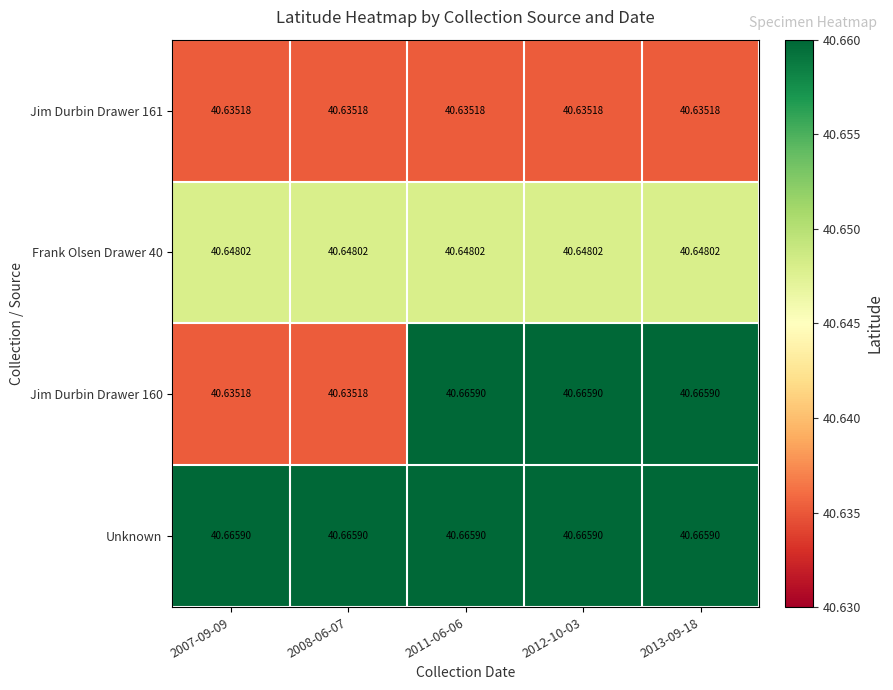

Which has a higher value, 2008-06-07 or 2011-06-06?

2008-06-07